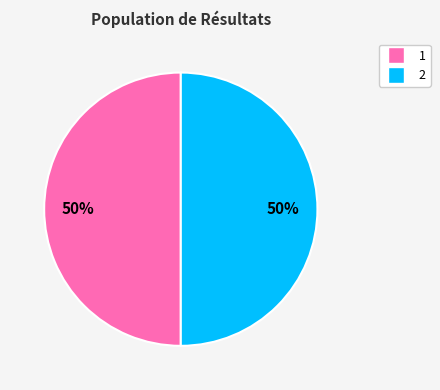

Combined, do 2 and 1 account for over 50%?

Yes